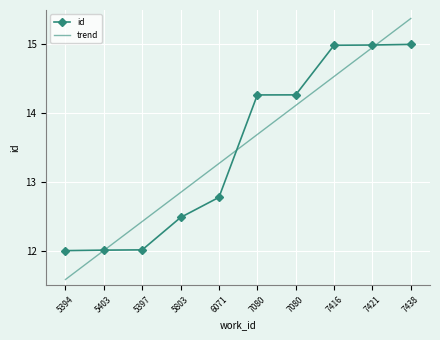

What are all the series names shown in the legend?

id, trend